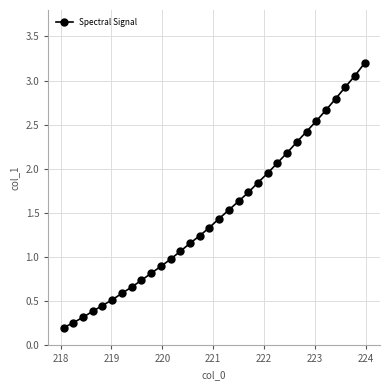

What is the greatest value displayed?

3.2